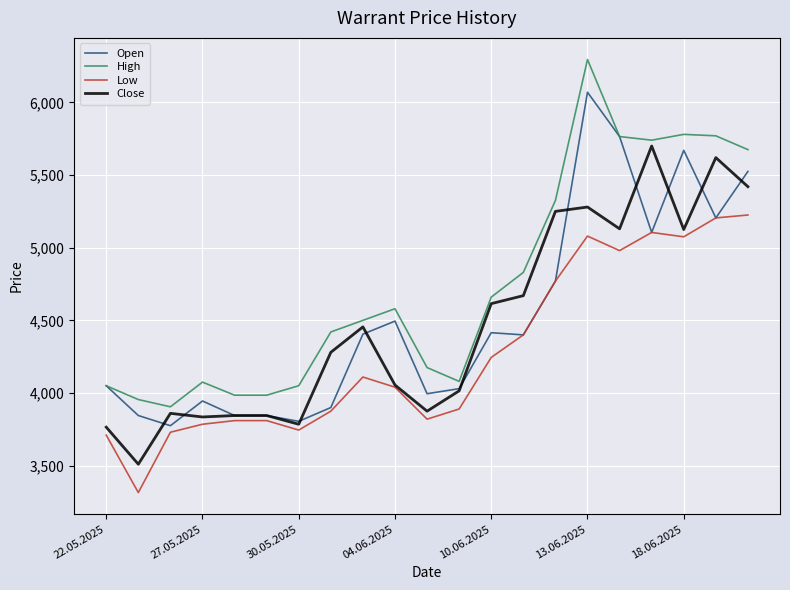

What is the smallest value displayed?

3315